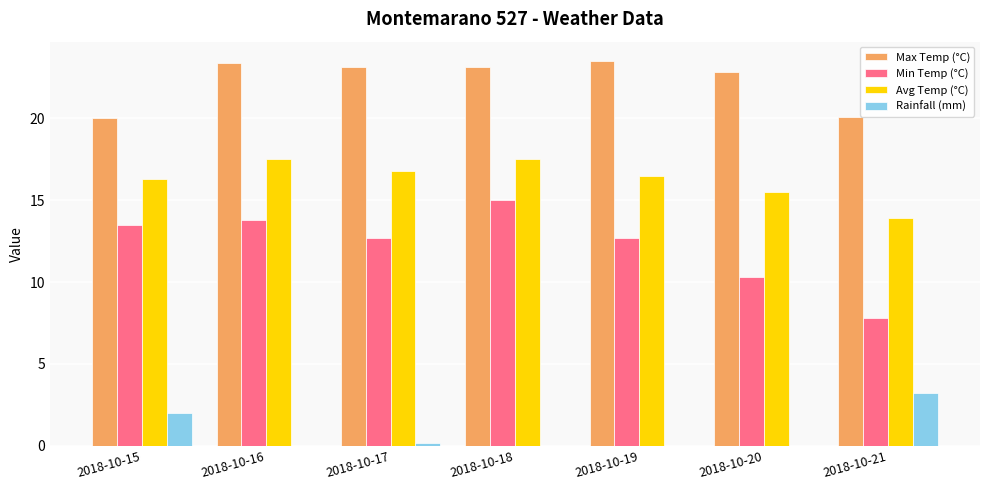

At which category is the sum across all series the highest?

2018-10-18